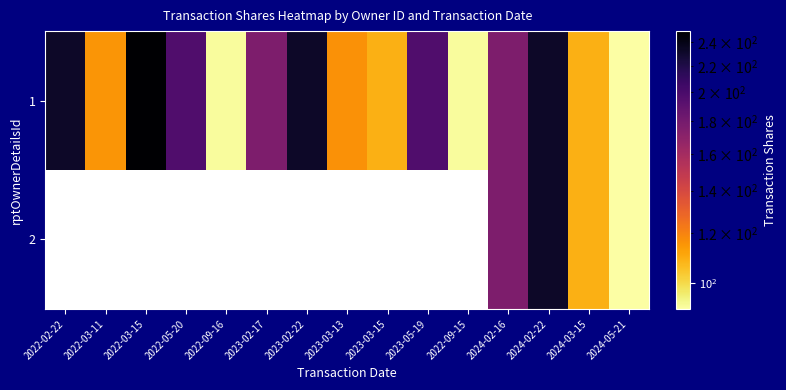

Which series has the largest total across all categories?

1